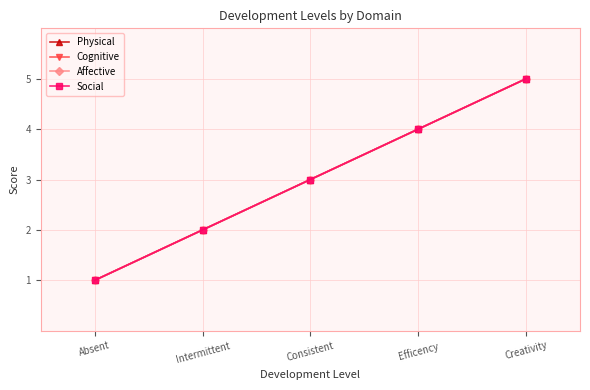

True or false: Social and Physical cross at least once.

False